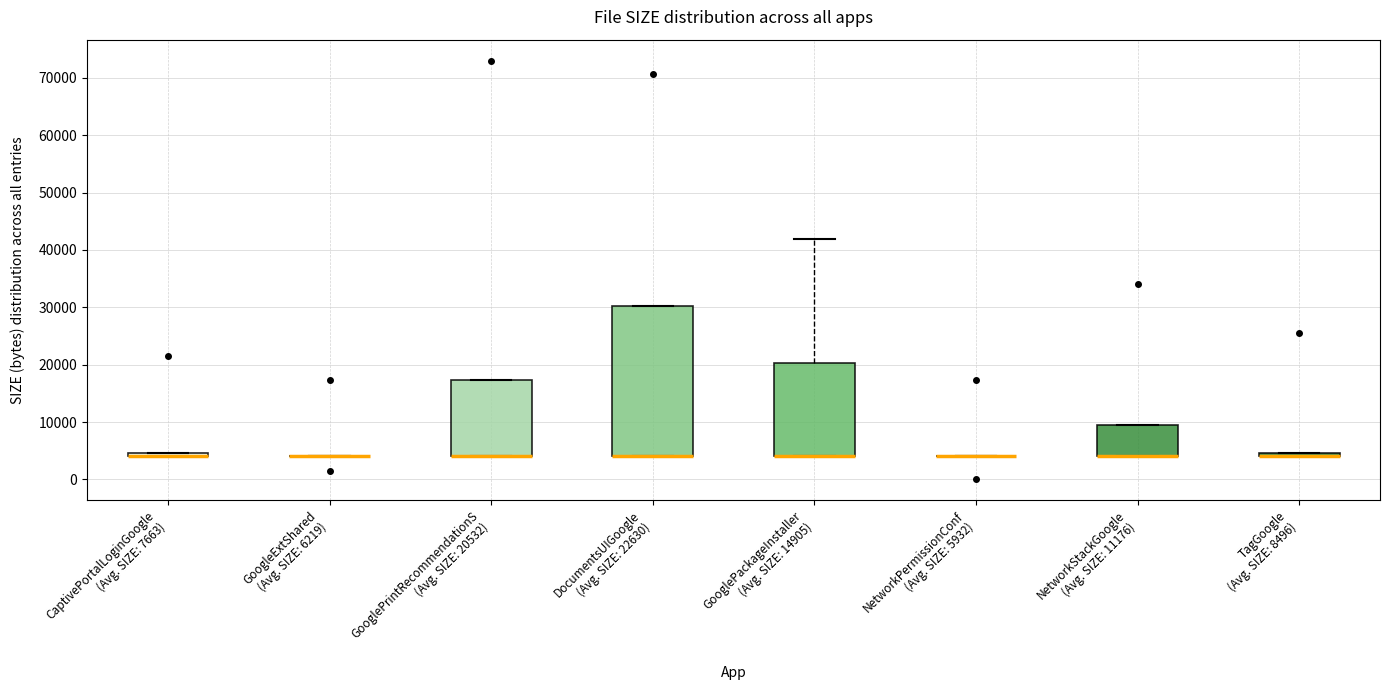

Where is the upper edge of the box for CaptivePortalLoginGoogle (Avg. SIZE: 7663) on the y-axis? The values are not printed on the chart, so give them approximately, as read against the axis.

5000